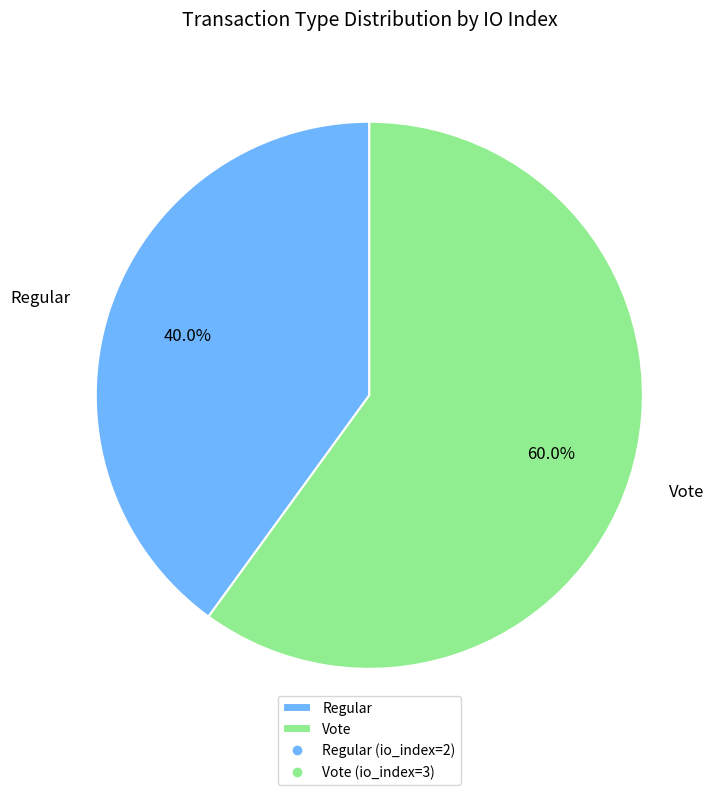

Which category accounts for the majority?

Vote